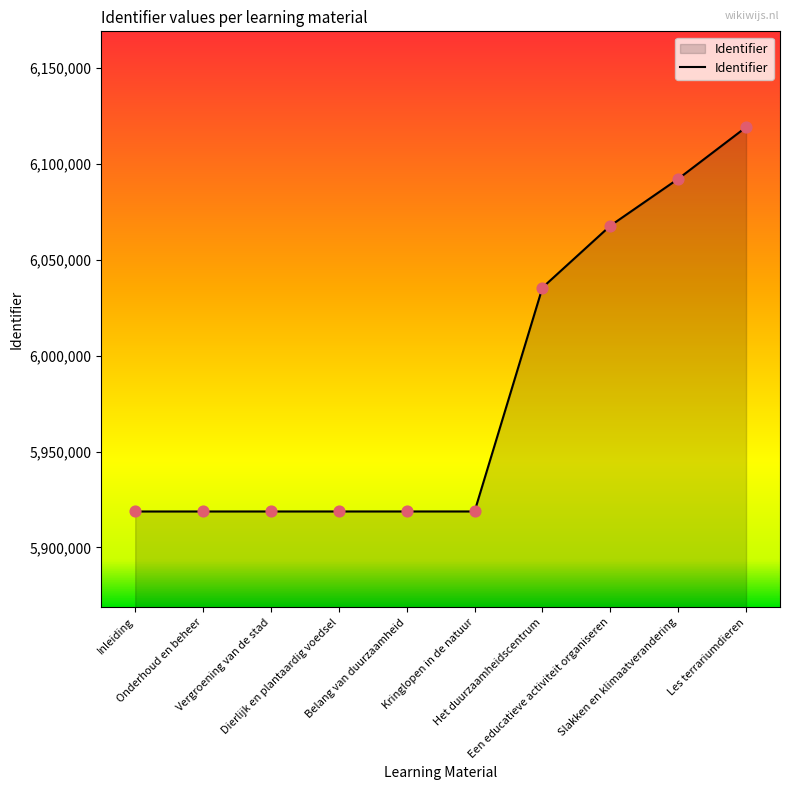

What is the minimum value shown in the chart?

5918719